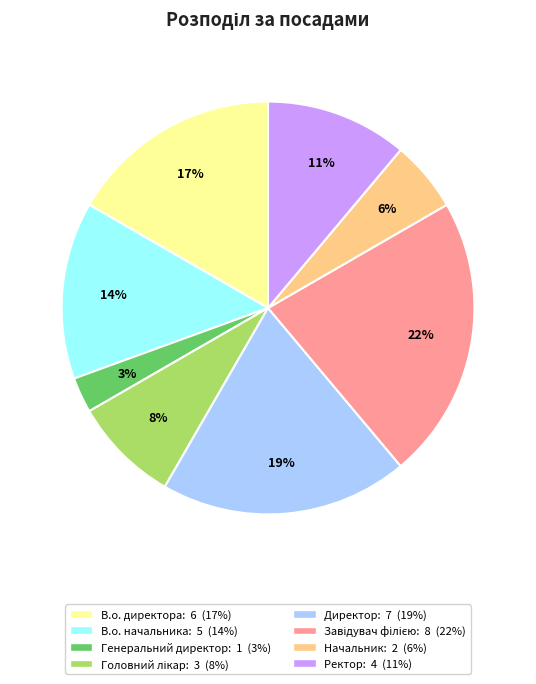

What is the smallest slice in the pie chart?

Генеральний директор